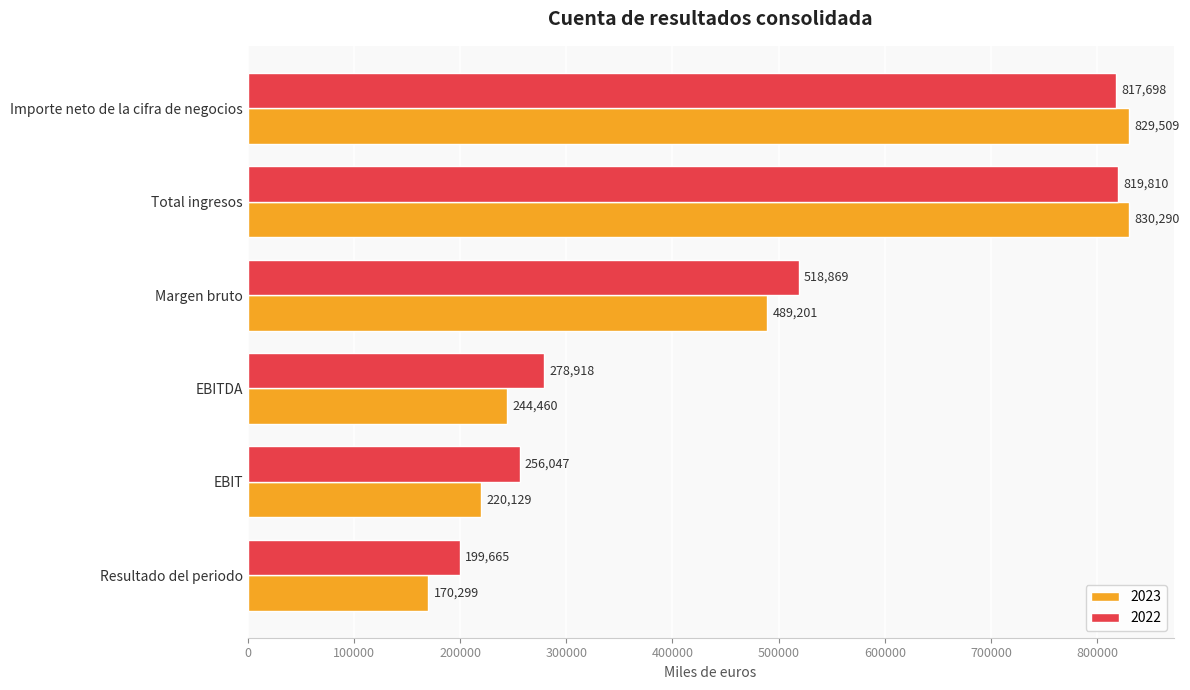

List the series in order of their overall mean, lowest first.

2023, 2022